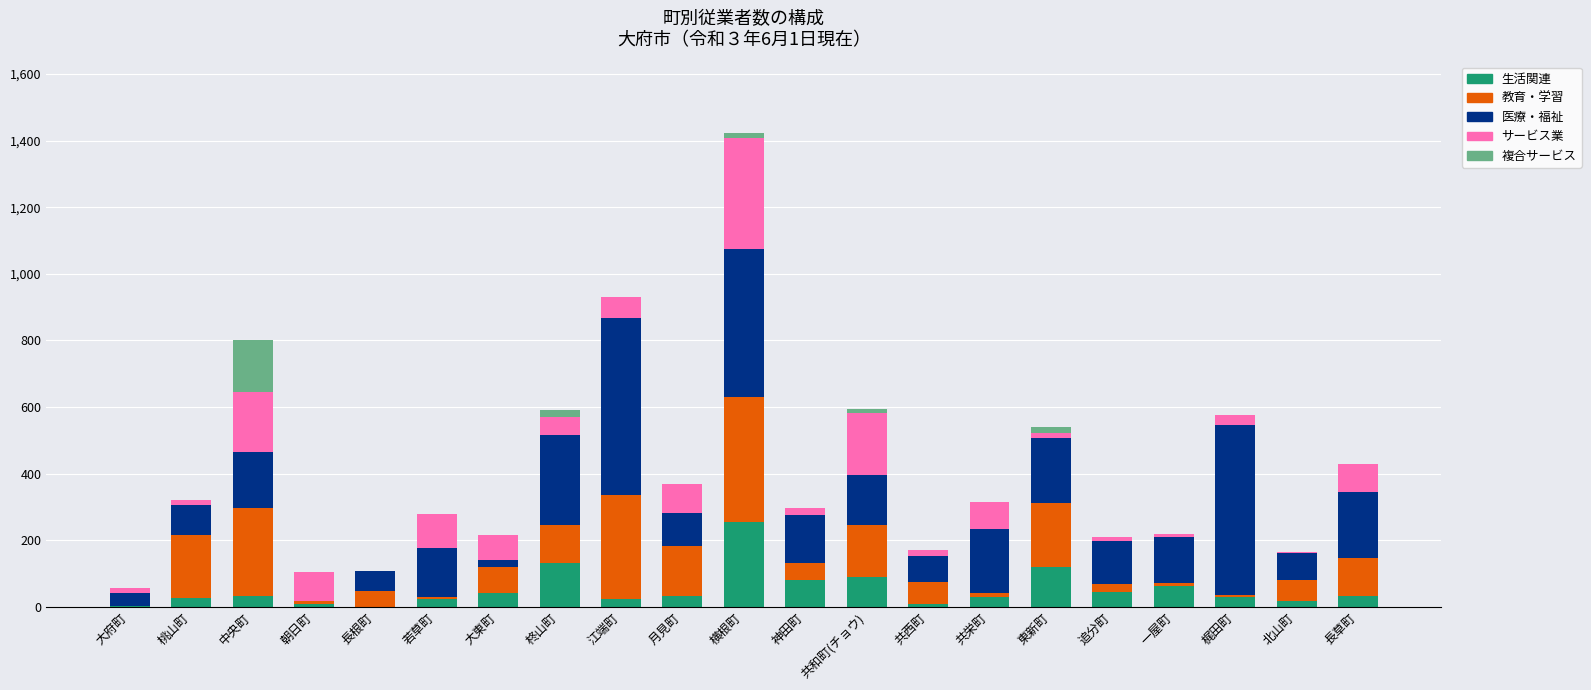

What is the total value across all series at 月見町?

370